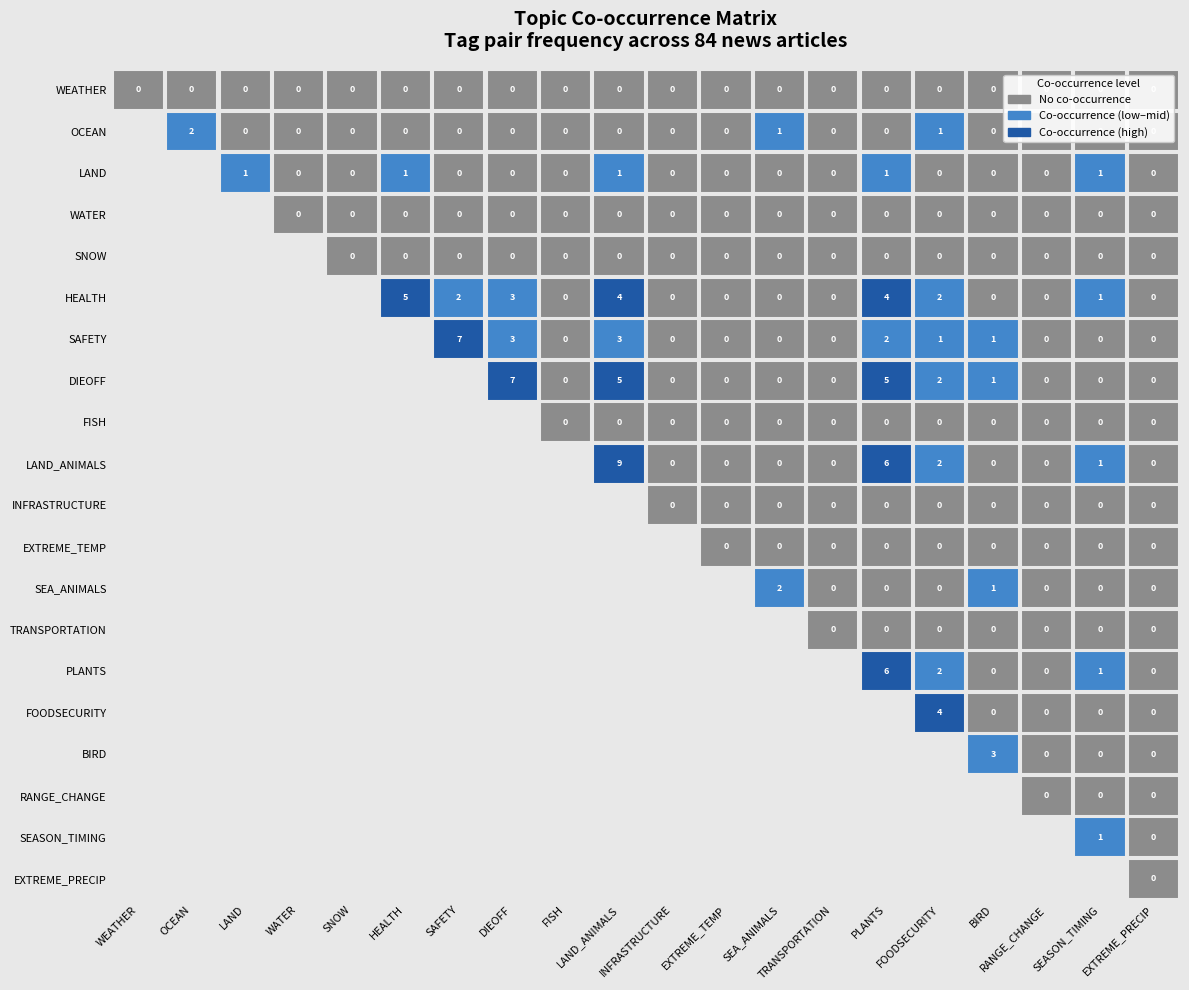

At 13, list the series in order from smallest to largest.

WEATHER, OCEAN, LAND, WATER, SNOW, HEALTH, FISH, INFRASTRUCTURE, EXTREME_TEMP, SEA_ANIMALS, TRANSPORTATION, FOODSECURITY, BIRD, RANGE_CHANGE, SEASON_TIMING, EXTREME_PRECIP, SAFETY, DIEOFF, LAND_ANIMALS, PLANTS